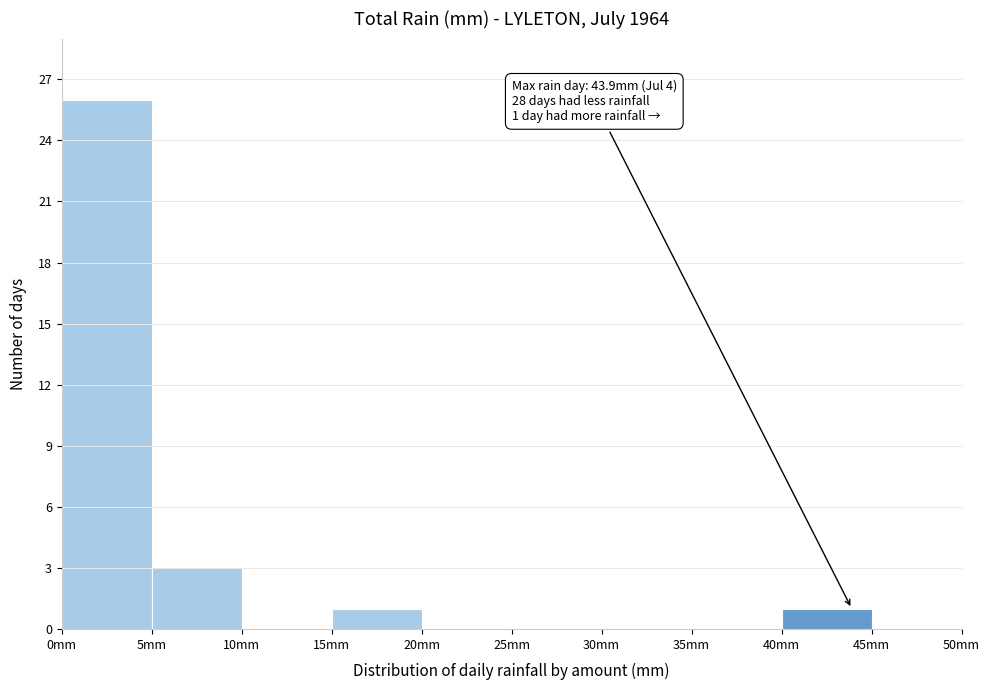

Which range on the x-axis has the tallest bar?

0 to 5